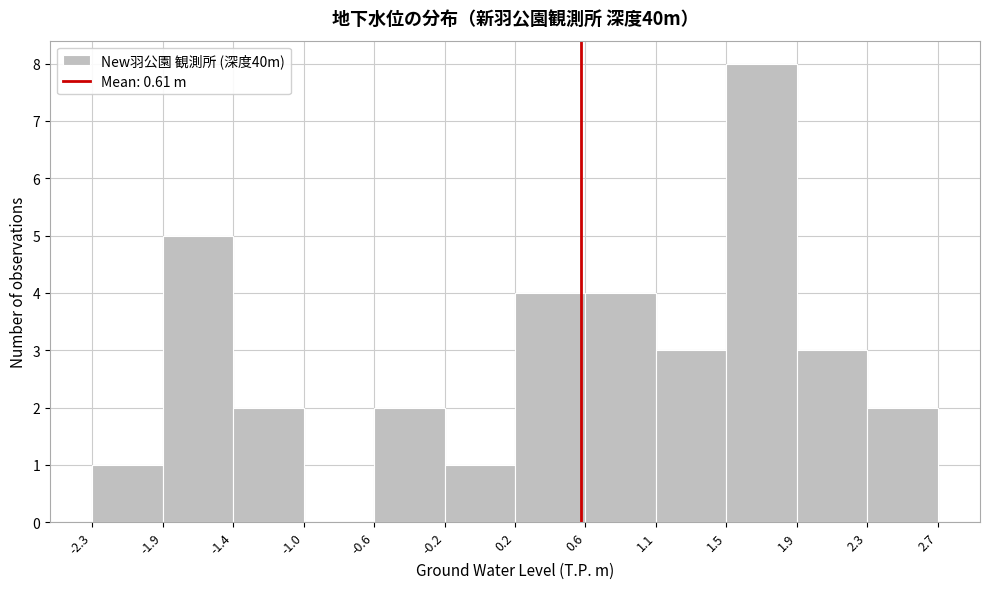

Reading left to right, transcribe this chart: for each bar, give the range it covers on the x-axis and its height. The values are not printed on the chart, so give them approximately, as read against the axis.

-2.3 to -1.9: 1
-1.9 to -1.4: 5
-1.4 to -1.0: 2
-1.0 to -0.6: 0
-0.6 to -0.2: 2
-0.2 to 0.2: 1
0.2 to 0.6: 4
0.6 to 1.1: 4
1.1 to 1.5: 3
1.5 to 1.9: 8
1.9 to 2.3: 3
2.3 to 2.7: 2